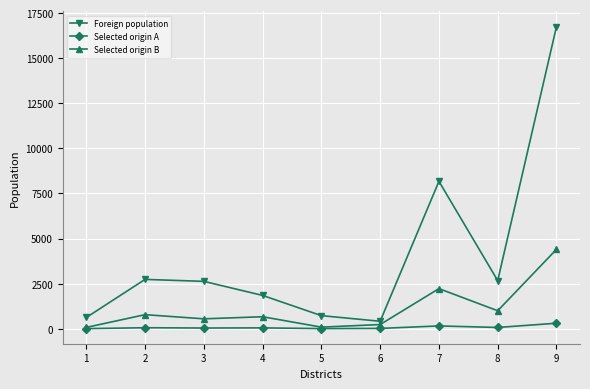

At 2, list the series in order from smallest to largest.

Selected origin A, Selected origin B, Foreign population